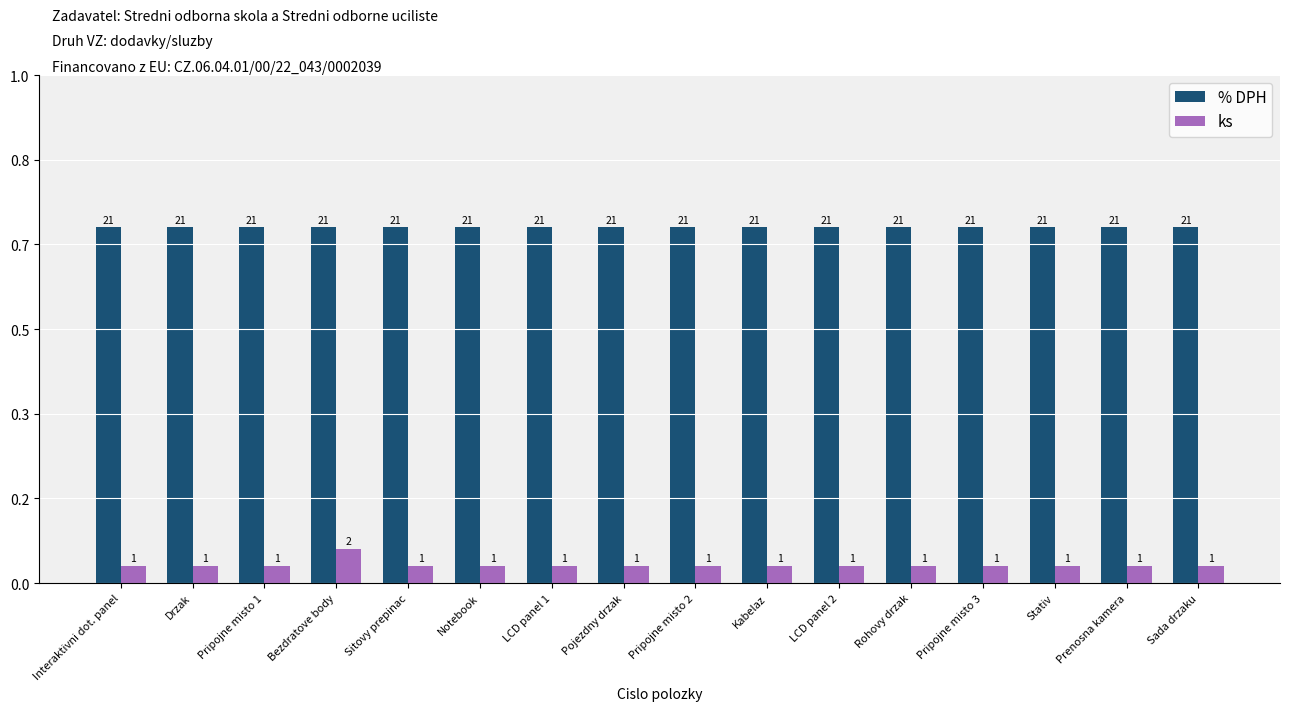

Does the chart contain any negative values?

No